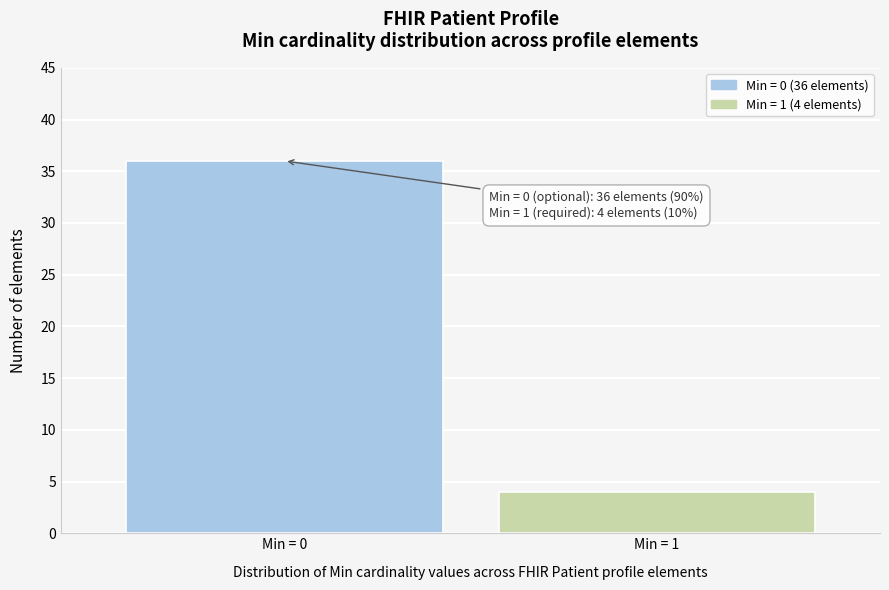

Reading left to right, transcribe all the data shown in this chart.

Min = 0=36	Min = 1=4